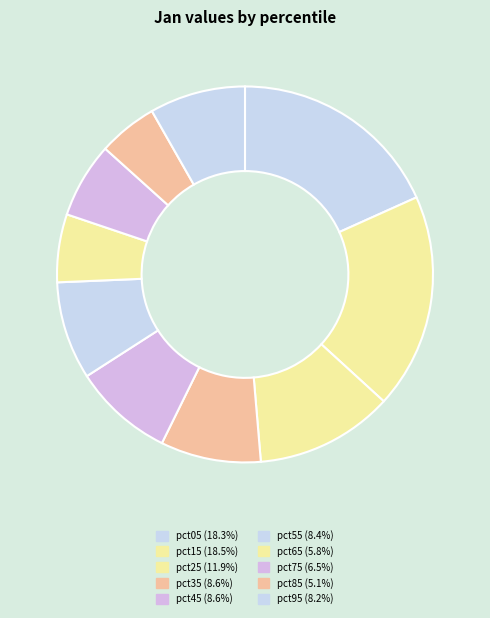

Is there any slice that represents more than half of the pie?

No